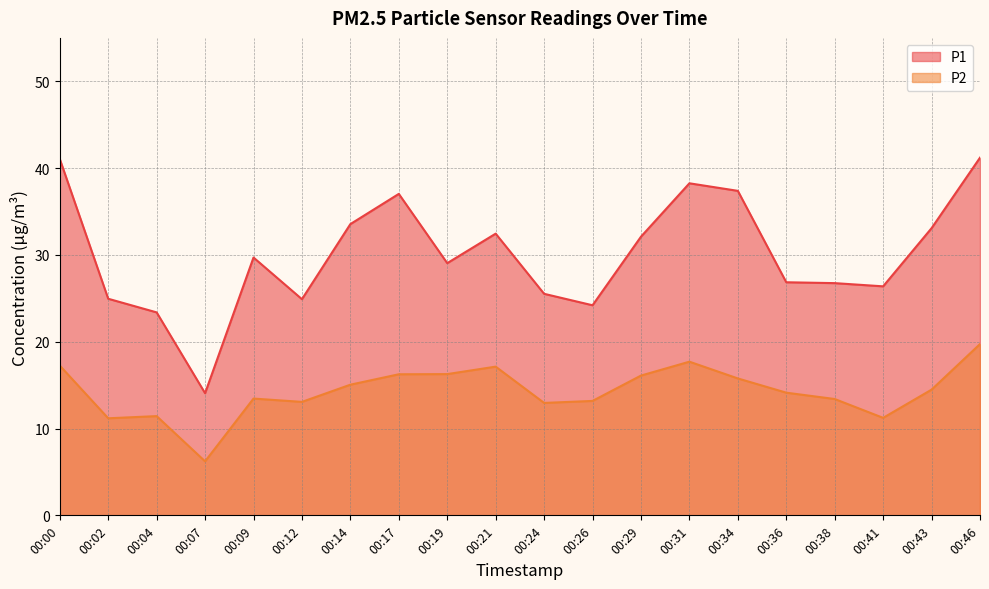

Which series has the largest total across all categories?

P1